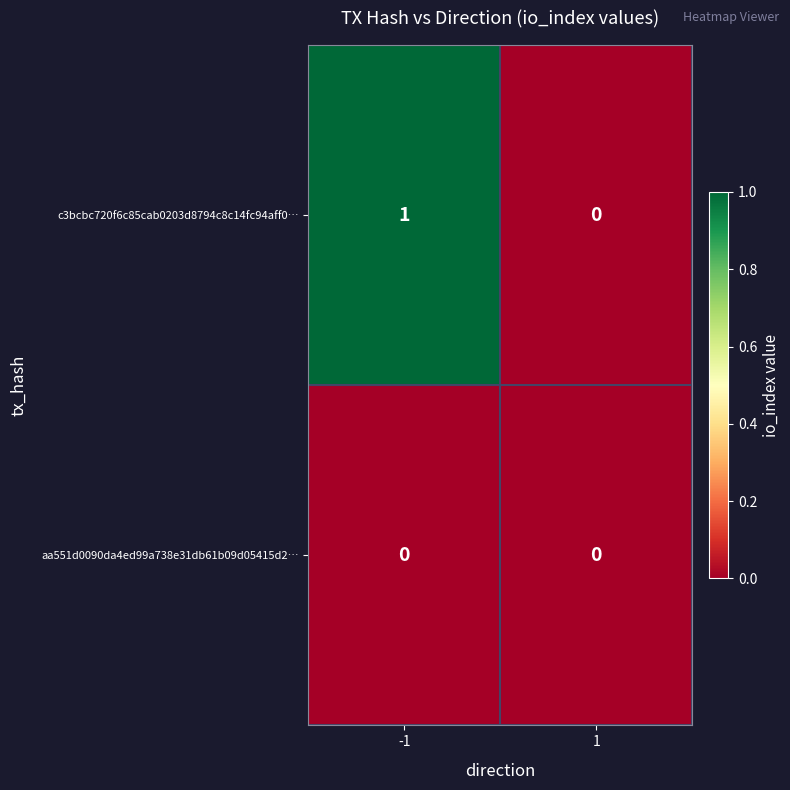

Between -1 and 1, which series saw the biggest shift?

c3bcbc720f6c85cab0203d8794c8c14fc94aff0…